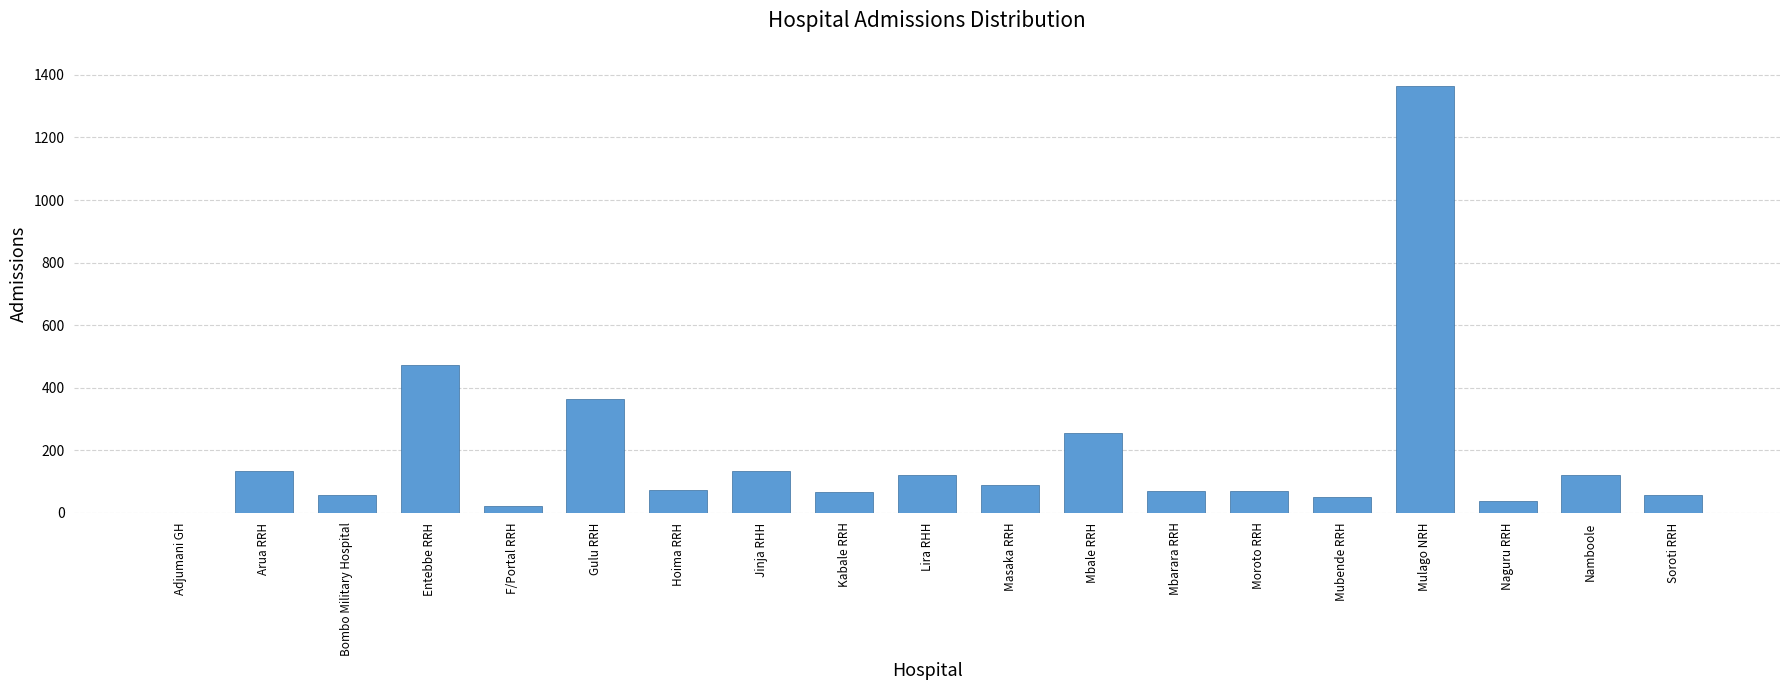

What is the ratio of the value at Arua RRH to the value at Soroti RRH?

2.4